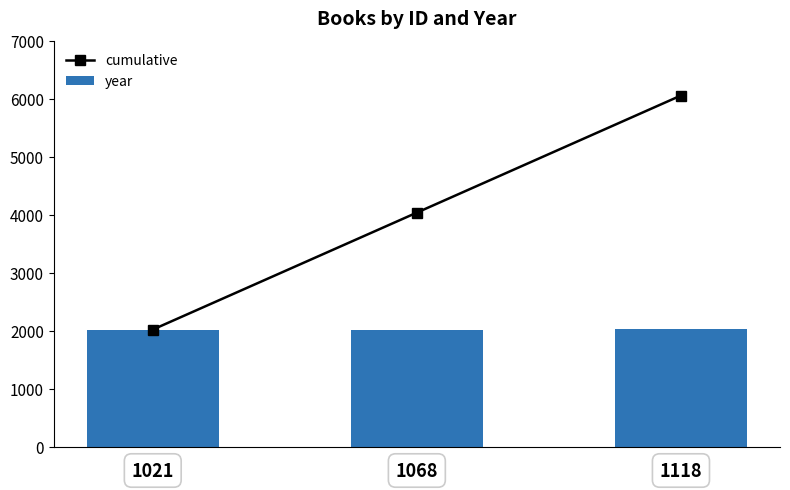

What is the maximum value shown in the chart?

6058